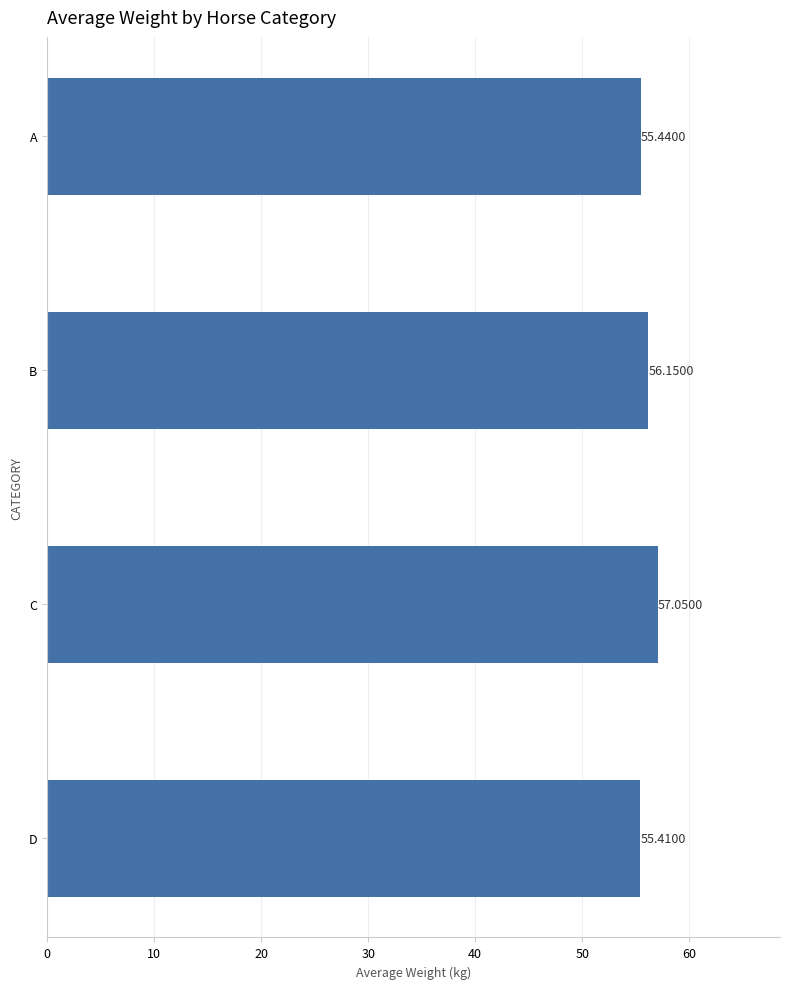

Rank the categories by value from highest to lowest.

C, B, A, D